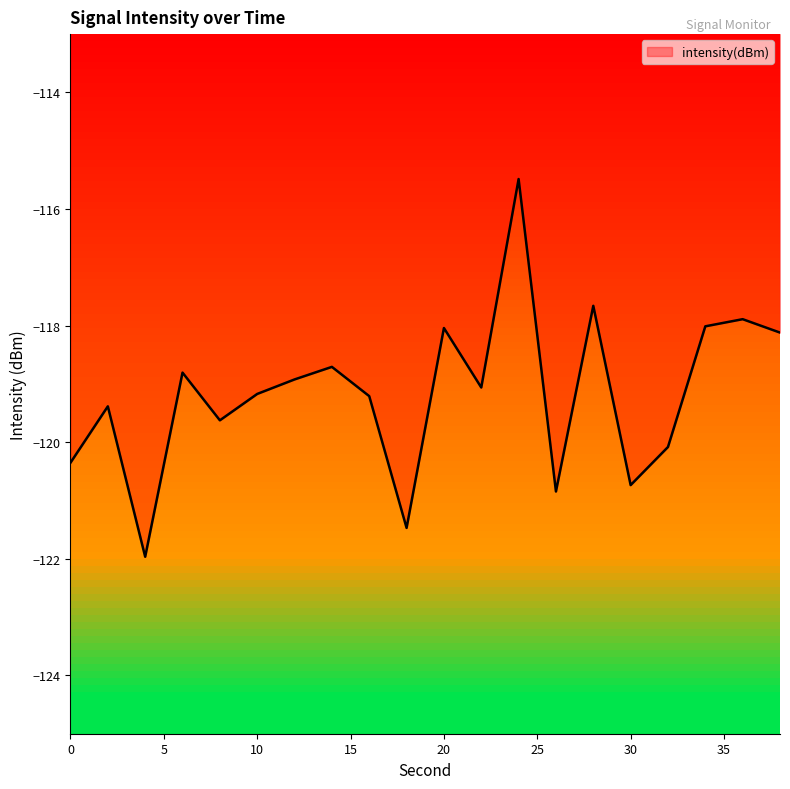

What is the difference between the maximum and minimum values?

6.5